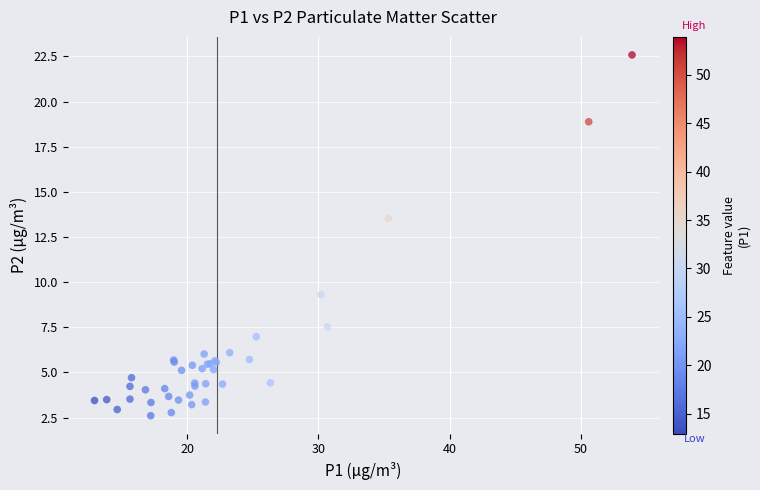

What Y value in the scatter plot is closest to 12?

13.5